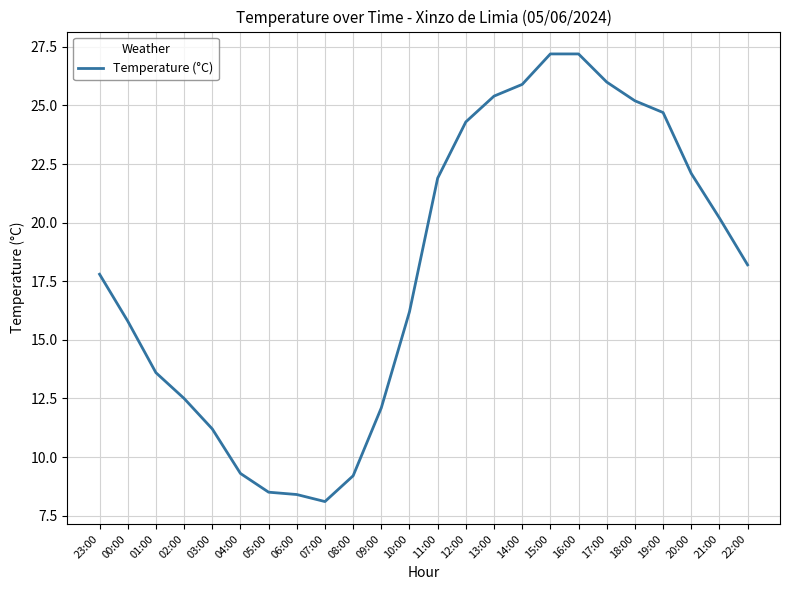

What is the difference between the maximum and minimum values?

19.1